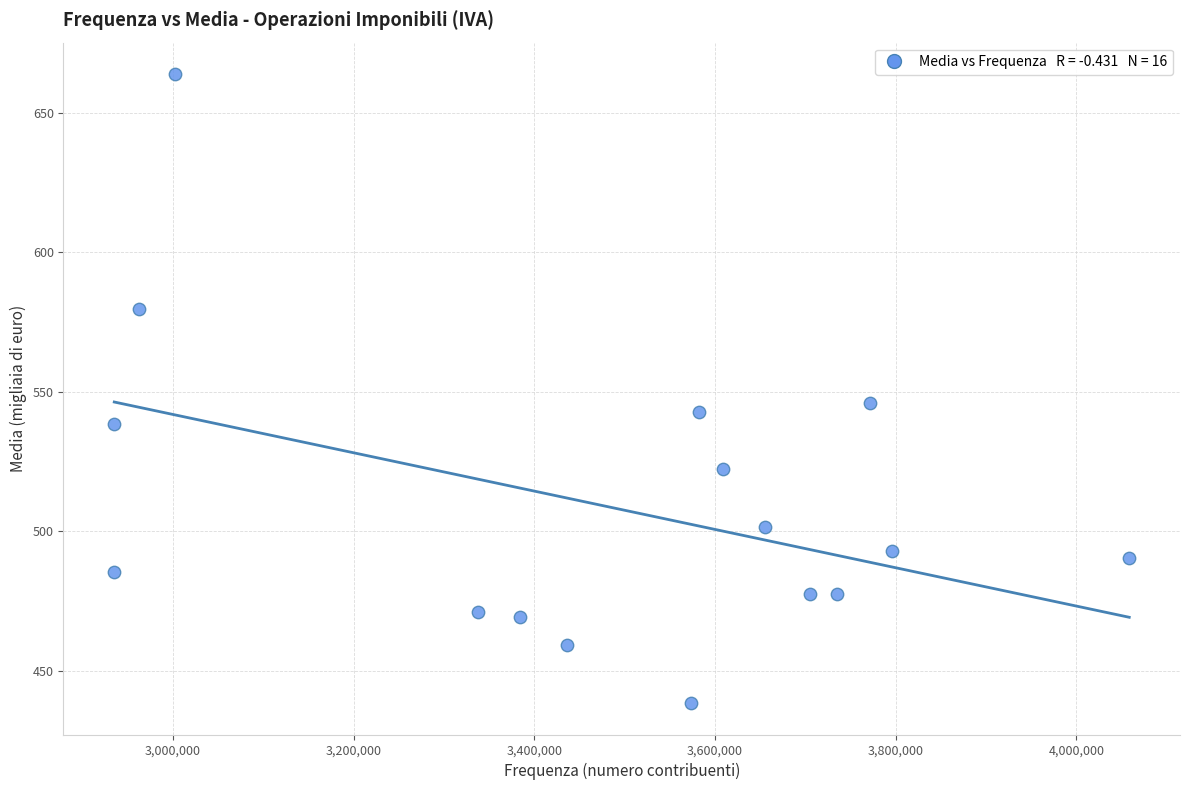

What Y value in the scatter plot is closest to 551?

545.9